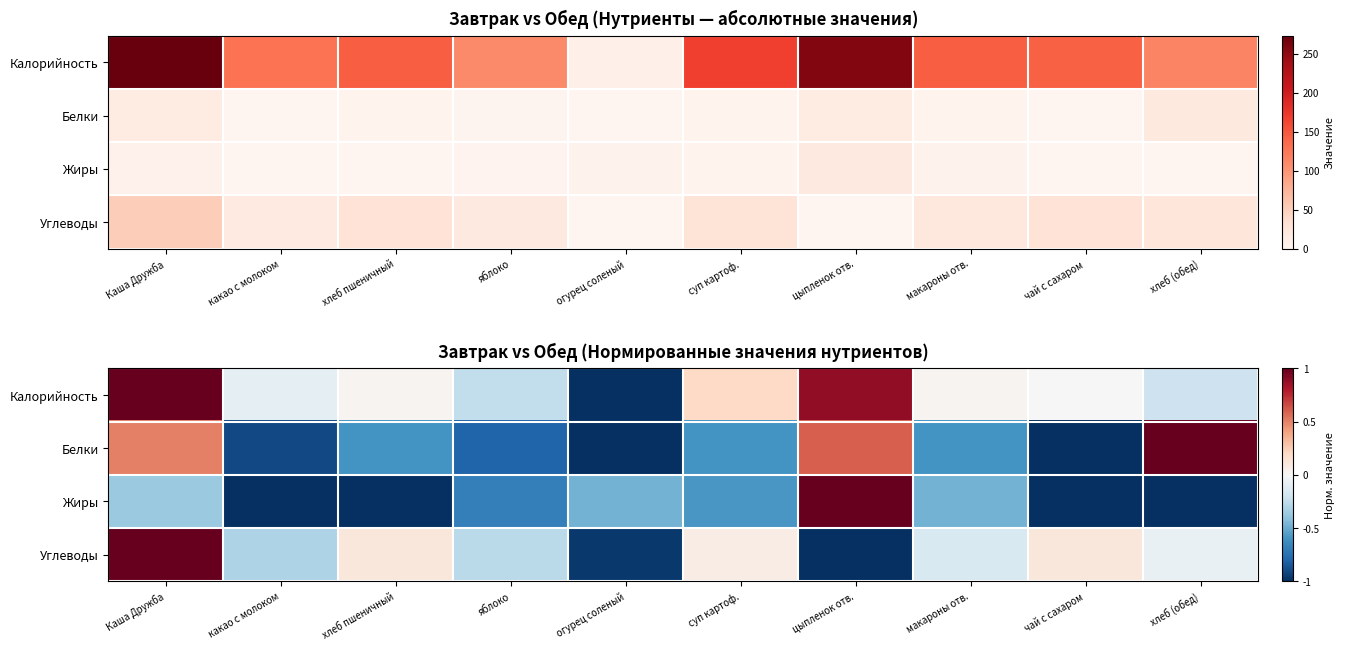

At how many categories does at least one series exceed 0?

7